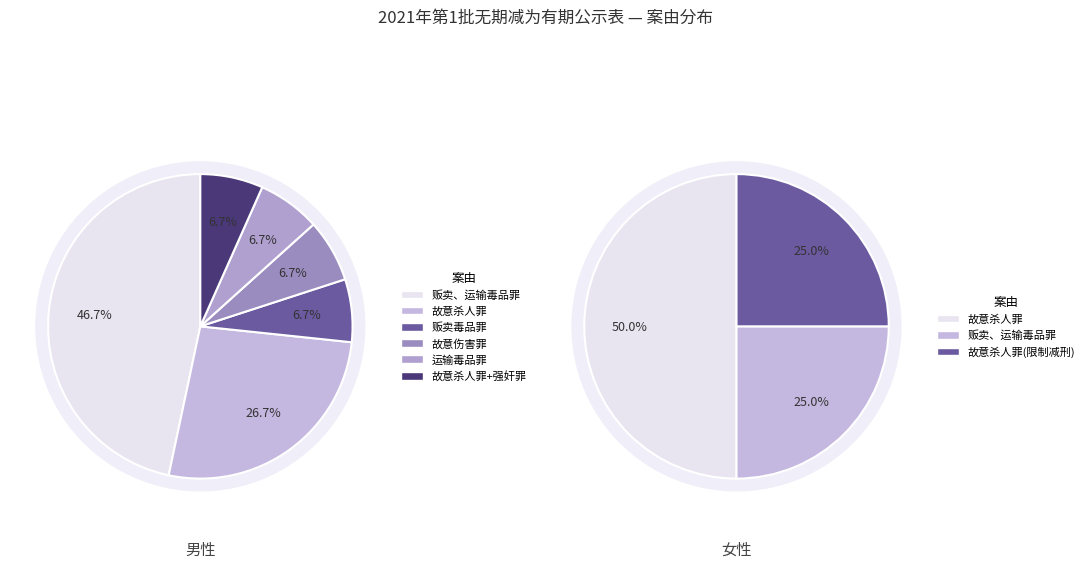

Between 故意杀人罪 and 运输毒品罪, which is larger?

故意杀人罪